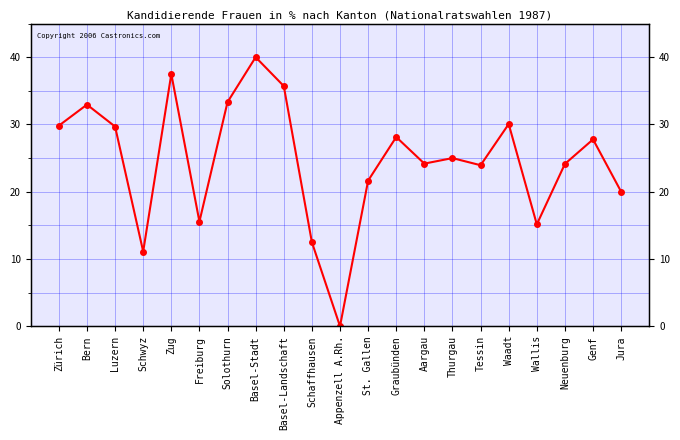

Reading left to right, list all the values displayed in this chart.

Zürich=29.8	Bern=33.0	Luzern=29.7	Schwyz=11.1	Zug=37.5	Freiburg=15.6	Solothurn=33.3	Basel-Stadt=40.0	Basel-Landschaft=35.7	Schaffhausen=12.5	Appenzell A.Rh.=0.0	St. Gallen=21.6	Graubünden=28.1	Aargau=24.2	Thurgau=25.0	Tessin=23.9	Waadt=30.1	Wallis=15.2	Neuenburg=24.1	Genf=27.8	Jura=20.0